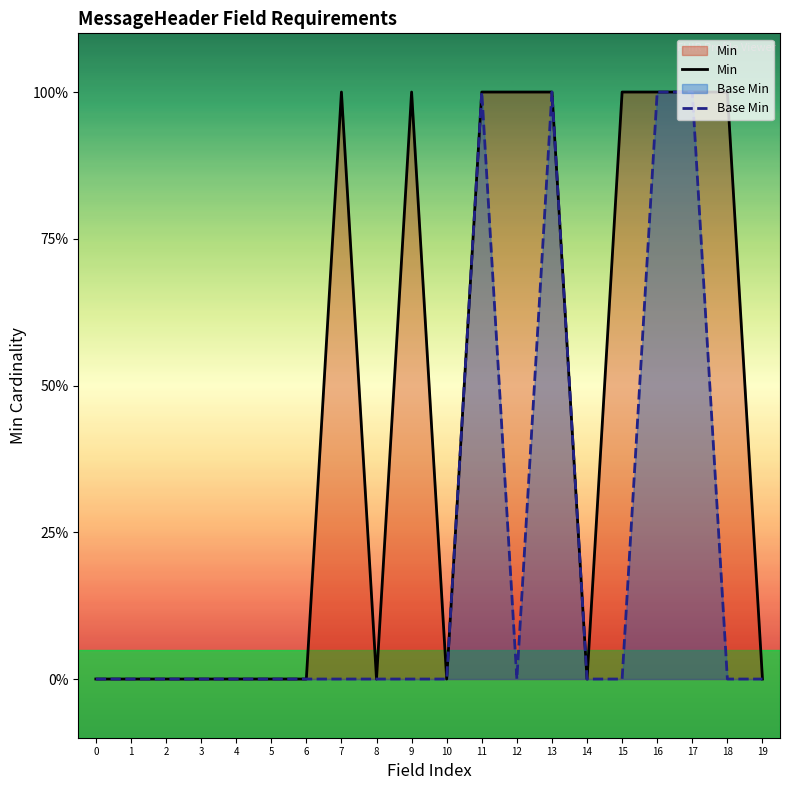

At how many categories does at least one series exceed 0?

9